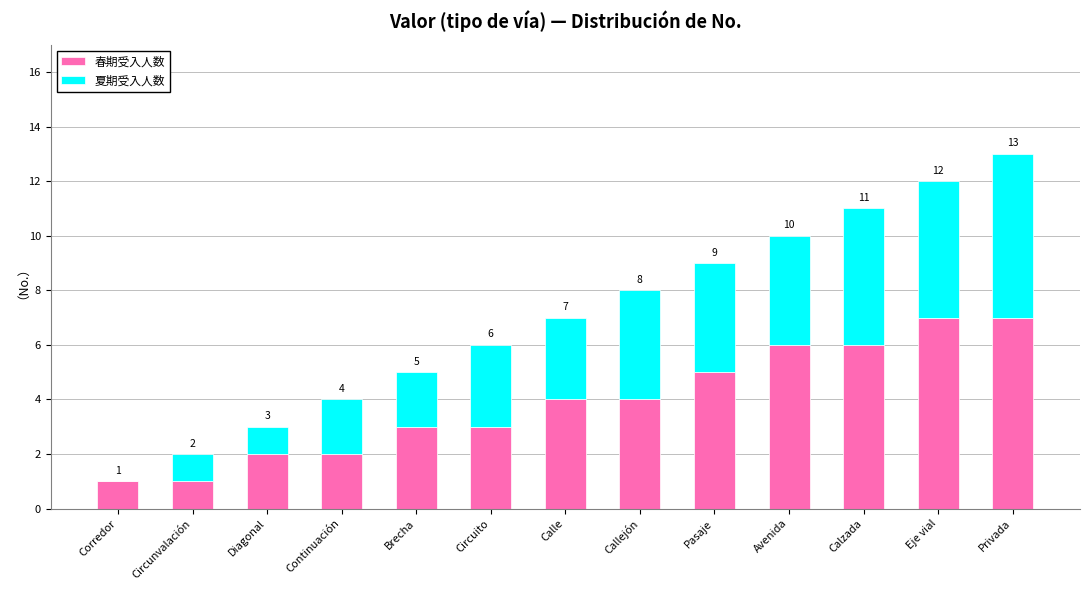

Reading right to left, what are the values for 春期受入人数?

Privada=7	Eje vial=7	Calzada=6	Avenida=6	Pasaje=5	Callejón=4	Calle=4	Circuito=3	Brecha=3	Continuación=2	Diagonal=2	Circunvalación=1	Corredor=1